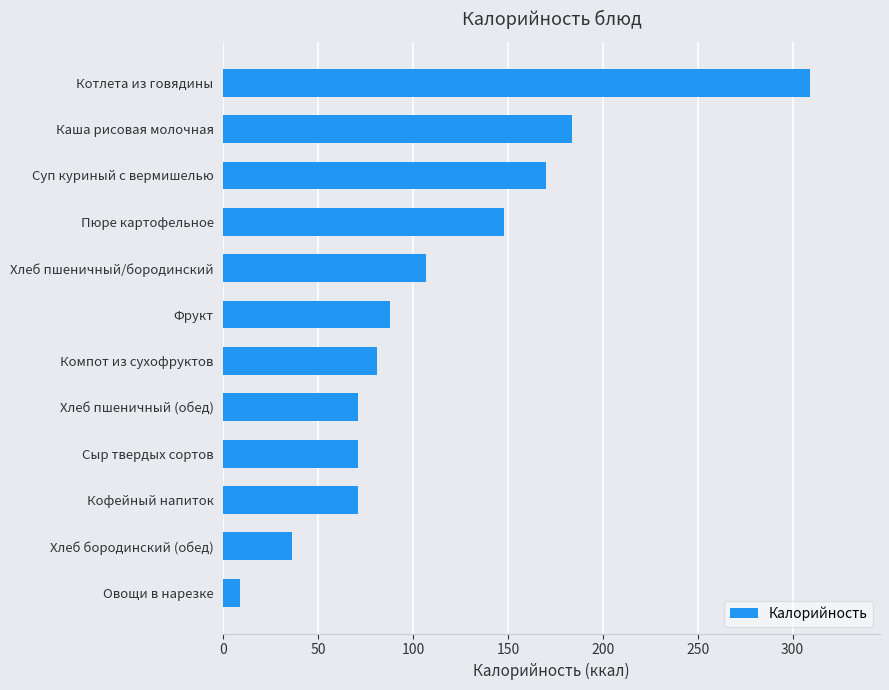

At which category does the chart reach its minimum across all series?

Овощи в нарезке